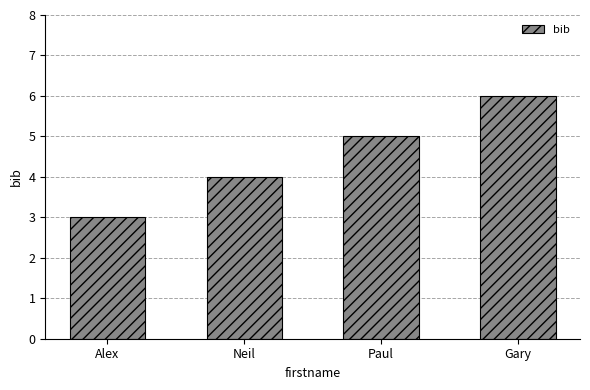

How many values are below 5?

2